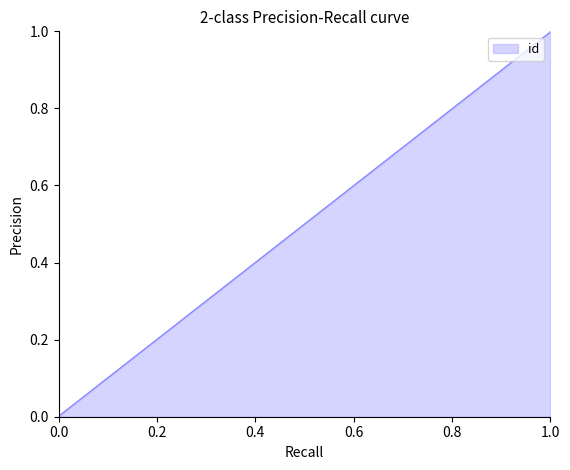

Between 1.0 and 0.0, which is larger?

1.0